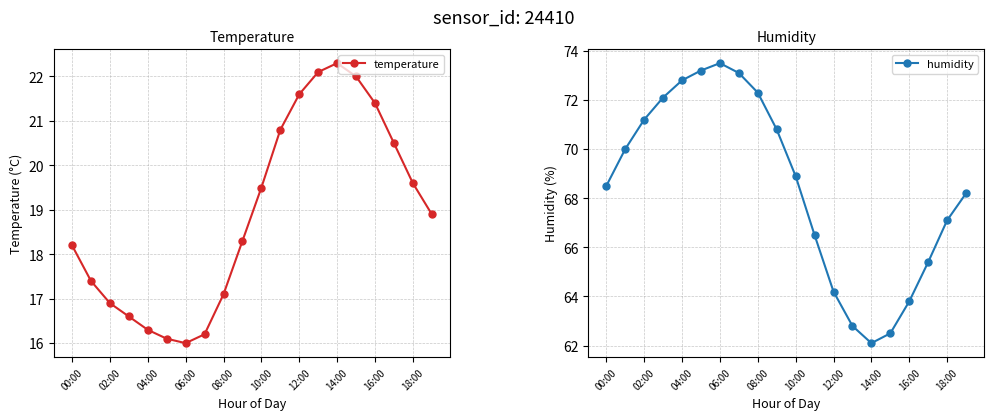

What are all the series names shown in the legend?

temperature, humidity